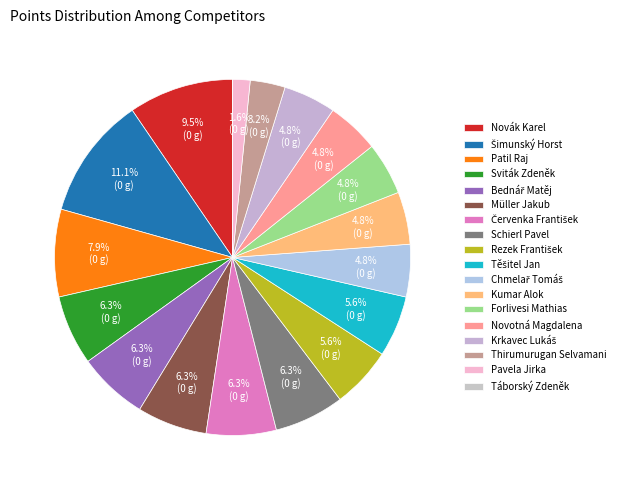

What is the smallest slice in the pie chart?

Táborský Zdeněk